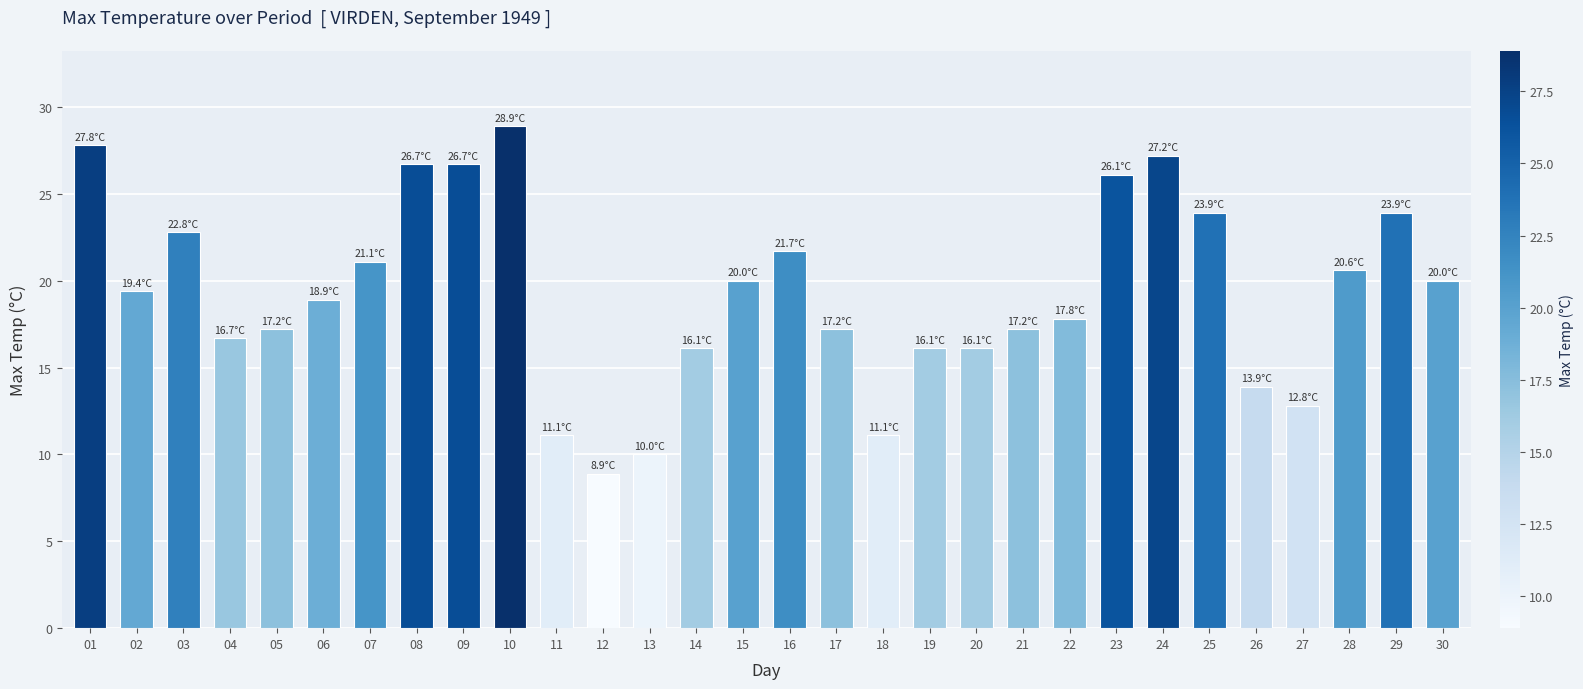

Reading left to right, extract all data points from this chart.

01=27.8	02=19.4	03=22.8	04=16.7	05=17.2	06=18.9	07=21.1	08=26.7	09=26.7	10=28.9	11=11.1	12=8.9	13=10.0	14=16.1	15=20.0	16=21.7	17=17.2	18=11.1	19=16.1	20=16.1	21=17.2	22=17.8	23=26.1	24=27.2	25=23.9	26=13.9	27=12.8	28=20.6	29=23.9	30=20.0